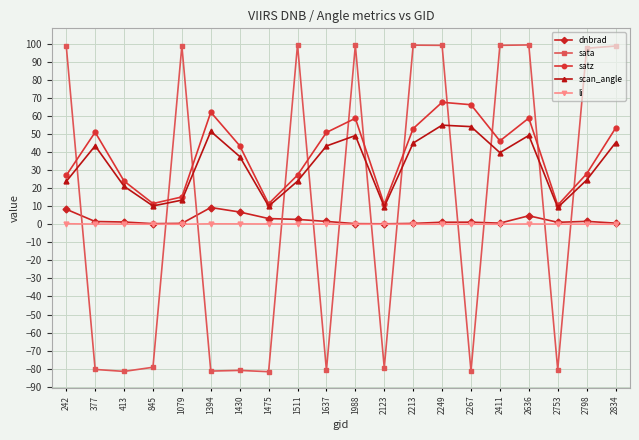

How many positive values does the sata series have?

10